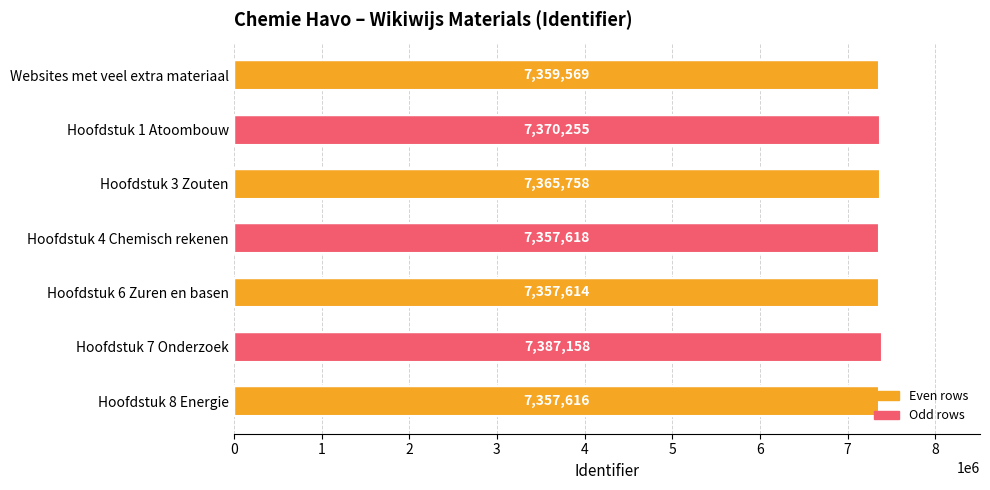

List the labels in order of value, smallest first.

Hoofdstuk 6 Zuren en basen, Hoofdstuk 8 Energie, Hoofdstuk 4 Chemisch rekenen, Websites met veel extra materiaal, Hoofdstuk 3 Zouten, Hoofdstuk 1 Atoombouw, Hoofdstuk 7 Onderzoek